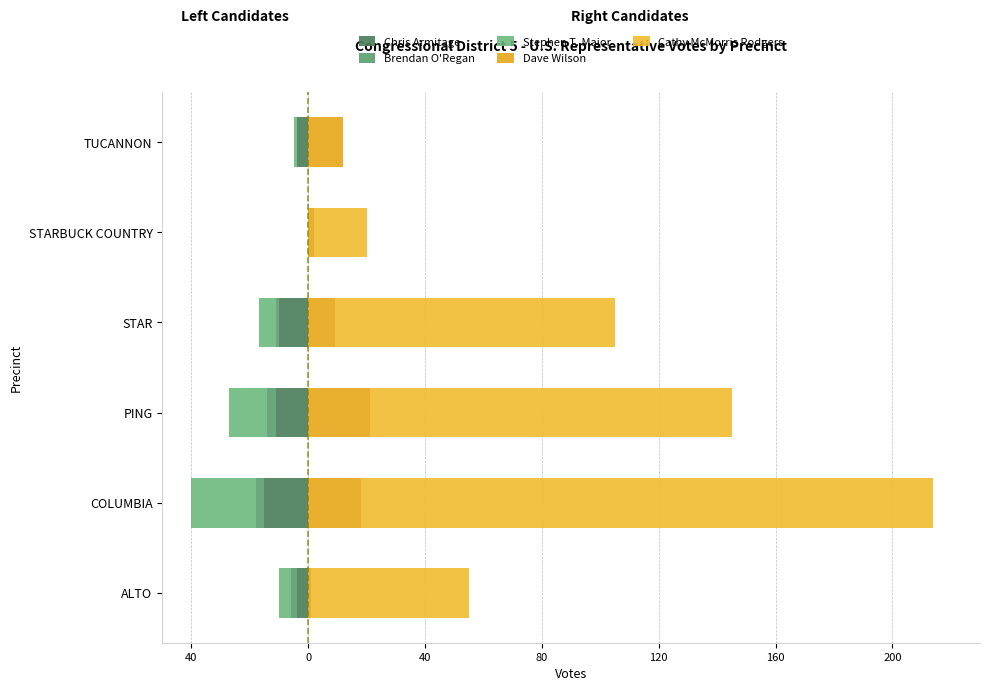

Which series has the largest range (max minus min)?

Cathy McMorris Rodgers